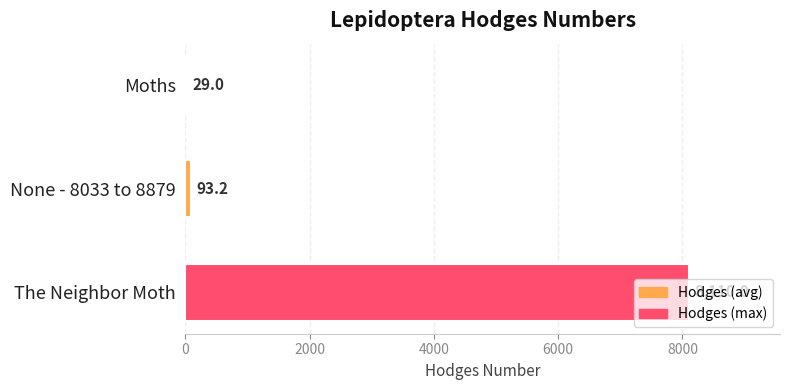

Count the number of values greater than 93.

2